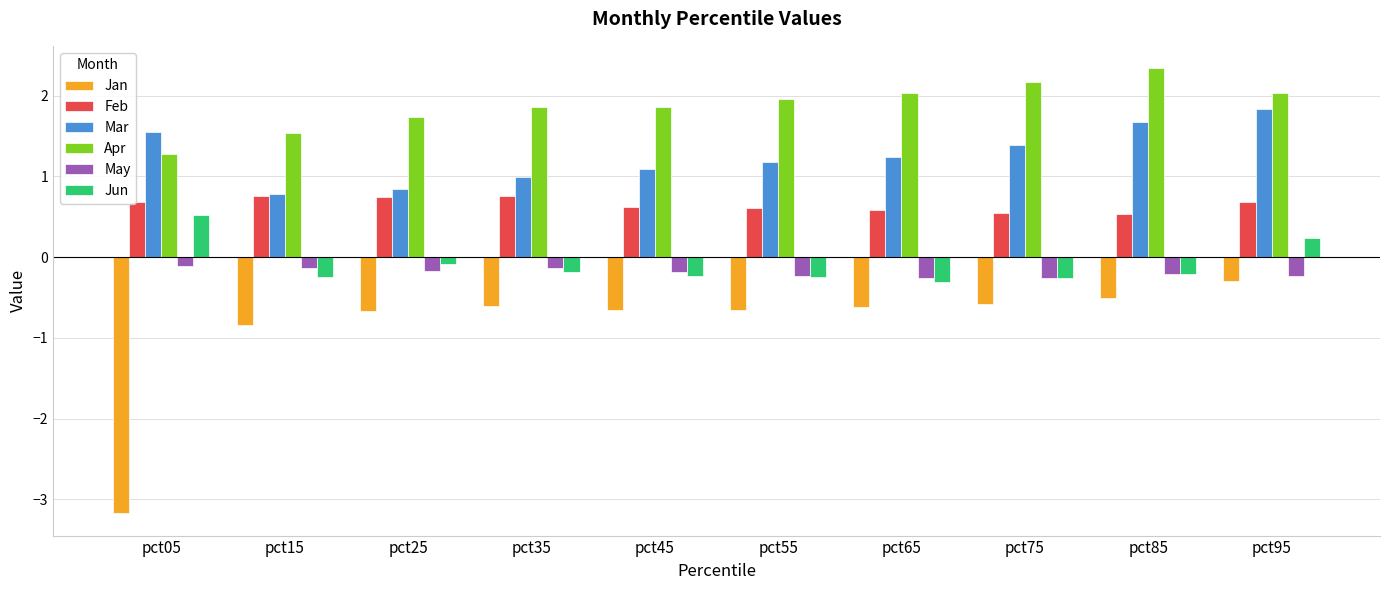

Which series has the widest spread of values?

Jan